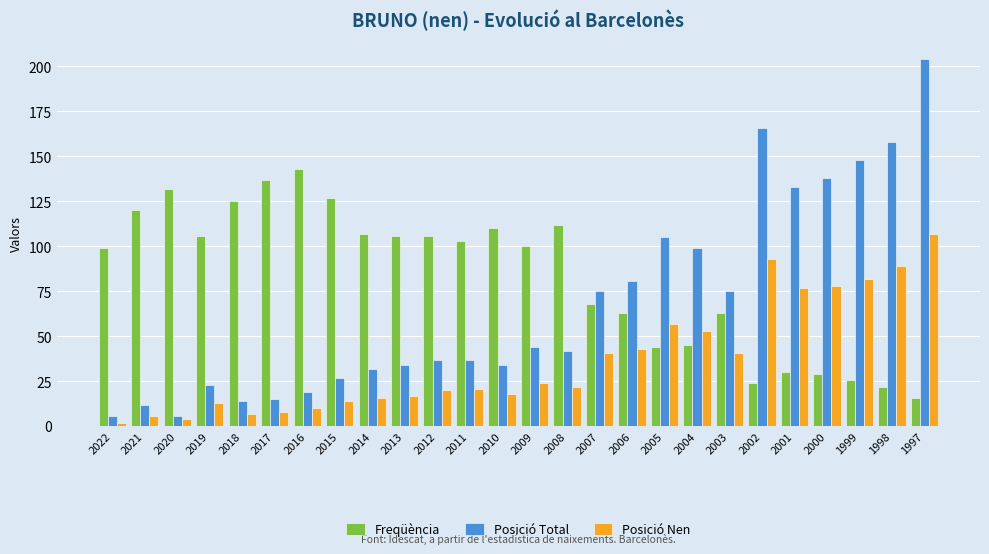

What is the maximum value for Posició Nen?

107